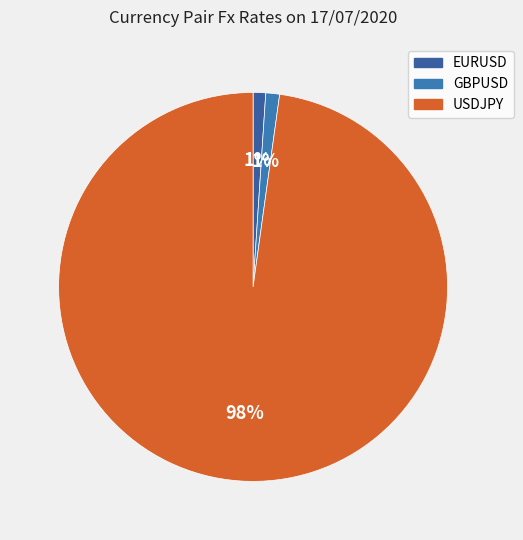

How many slices are in this pie chart?

3